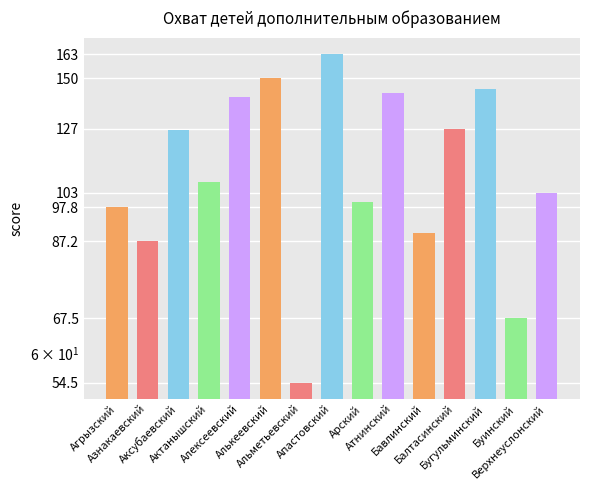

Which has a higher value, Верхнеуслонский or Алькеевский?

Алькеевский